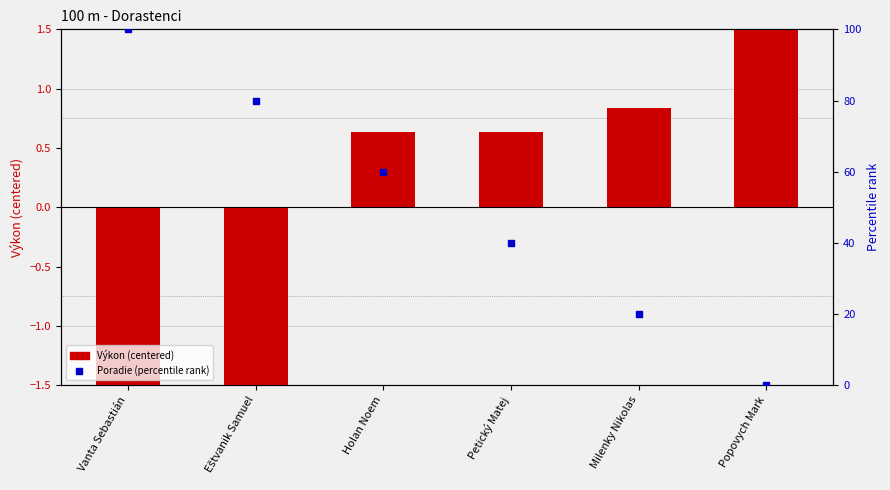

What is the total value across all series at Petický Matej?

40.6